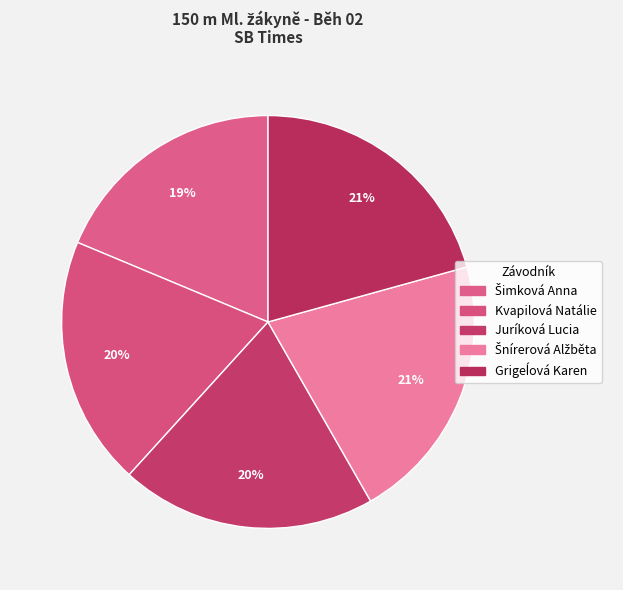

To the nearest percent, what is the average slice percentage?

20%